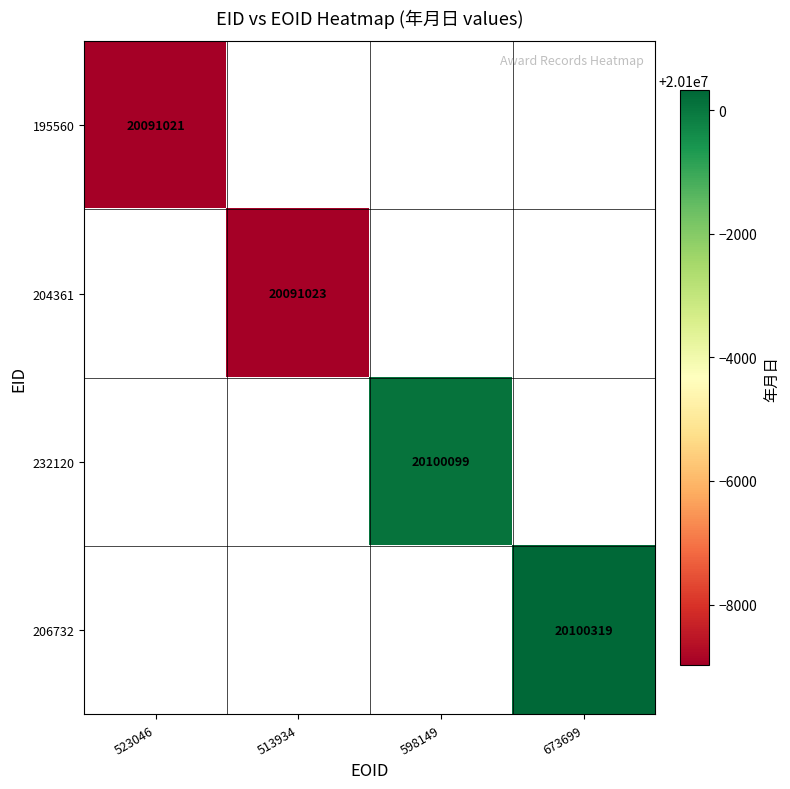

The 206732 series shows 20100319 at 673699. True or false?

True